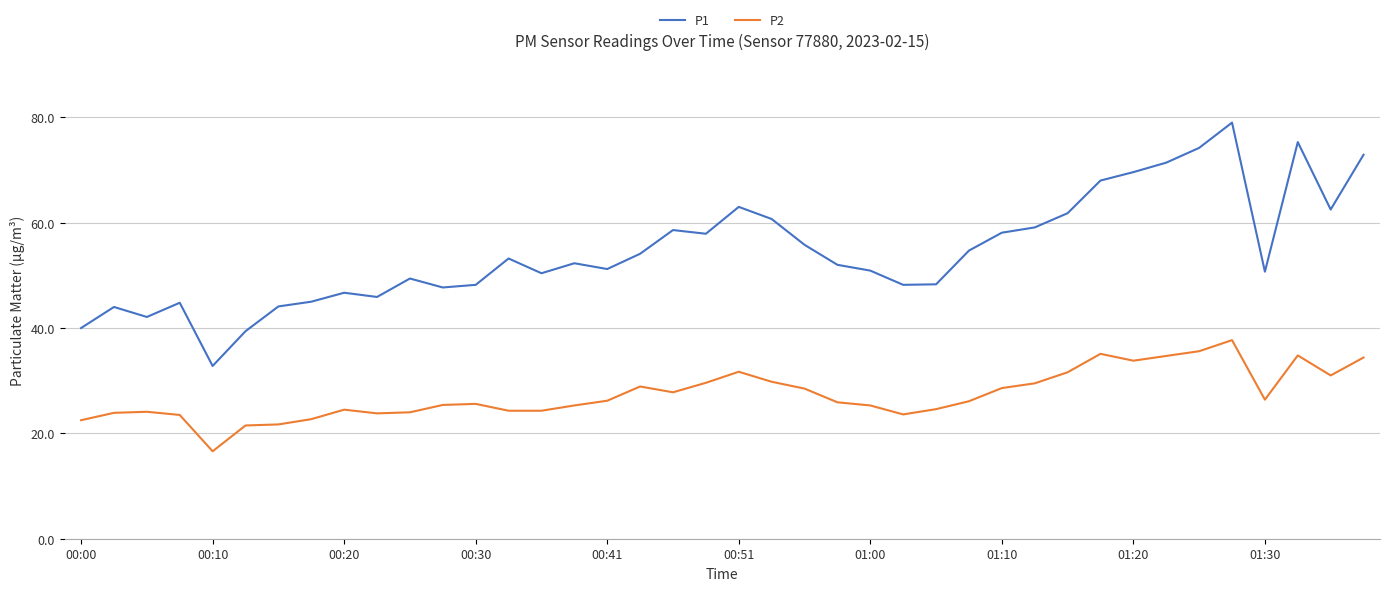

True or false: P1 has more than 2 points higher than both neighbors.

True